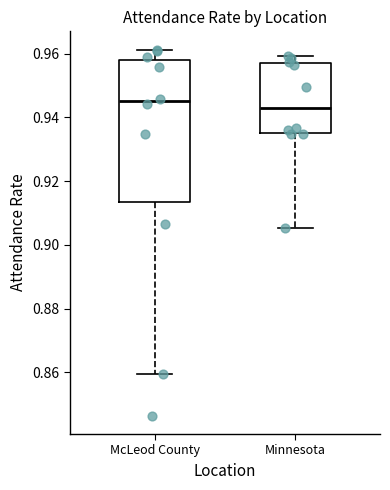

Where does the lower whisker of the box for McLeod County end on the y-axis? The values are not printed on the chart, so give them approximately, as read against the axis.

0.860